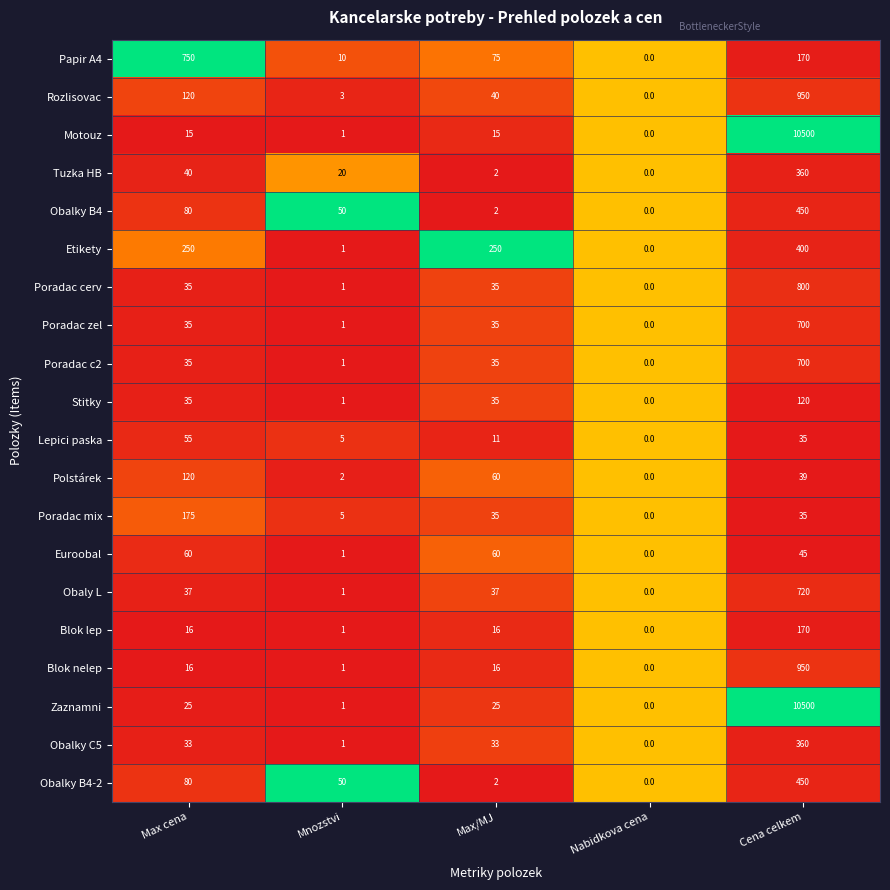

How many values in Motouz are above zero?

4